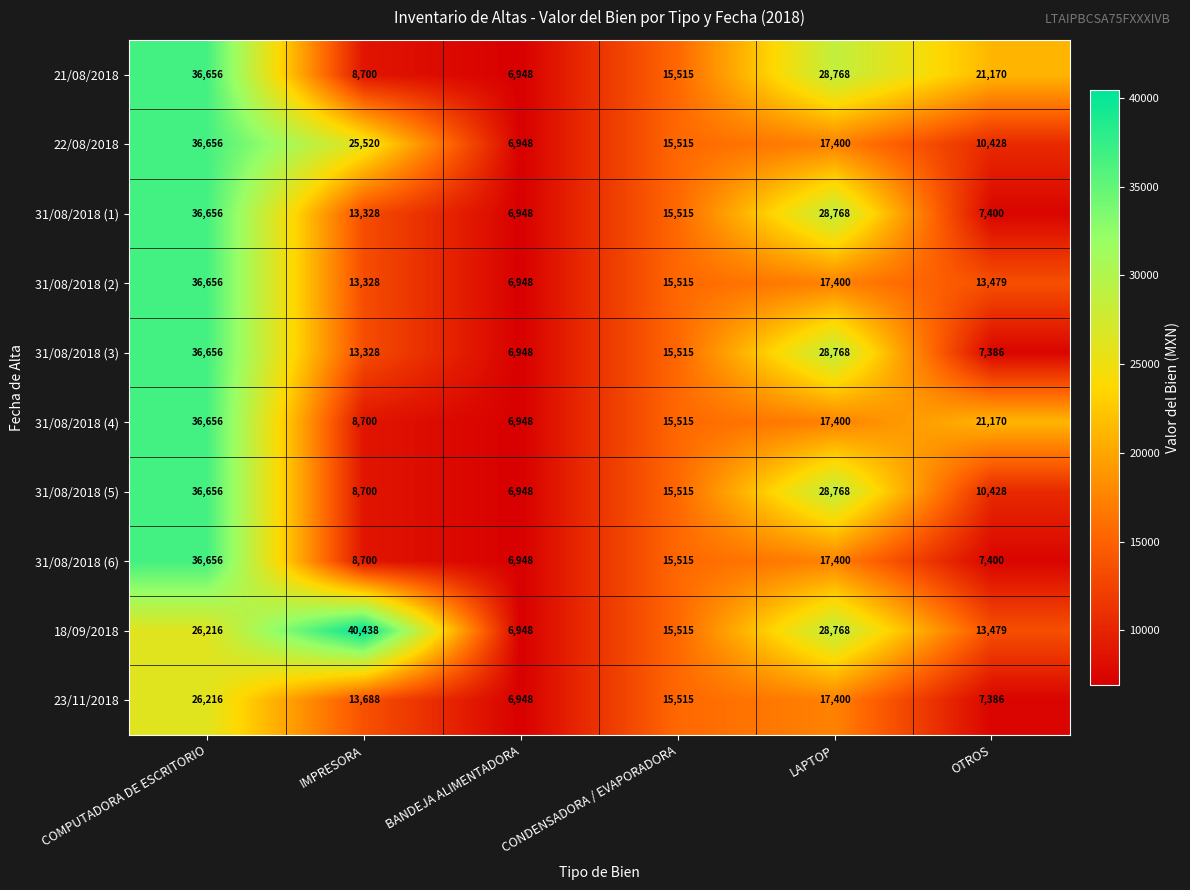

Rank the categories by 31/08/2018 (6) value from lowest to highest.

BANDEJA ALIMENTADORA, OTROS, IMPRESORA, CONDENSADORA / EVAPORADORA, LAPTOP, COMPUTADORA DE ESCRITORIO